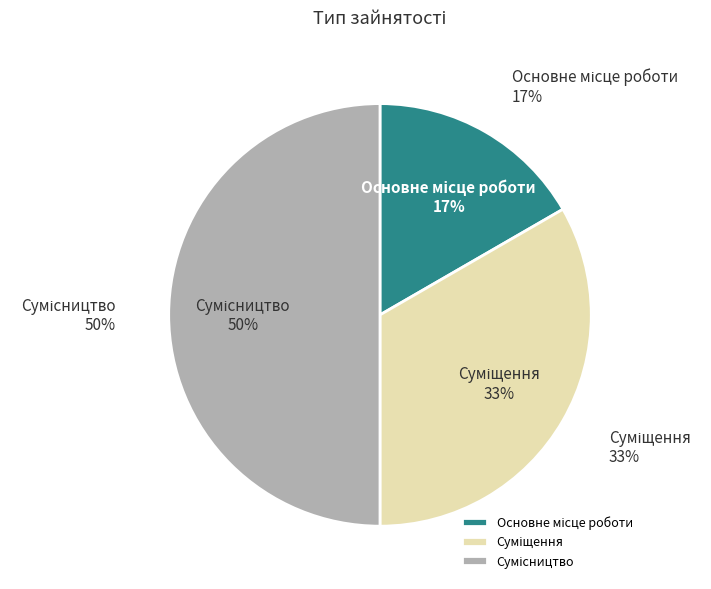

The Сумісництво slice represents 42% of the pie. True or false?

False